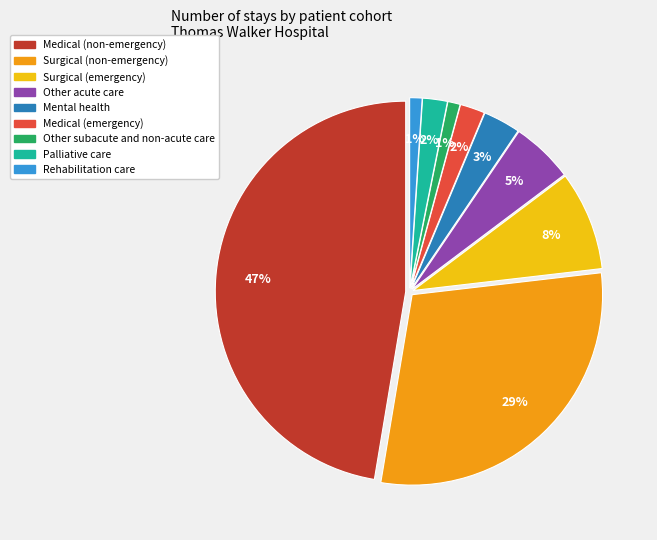

To the nearest percent, what is the combined percentage of Surgical (emergency) and Medical (non-emergency)?

56%